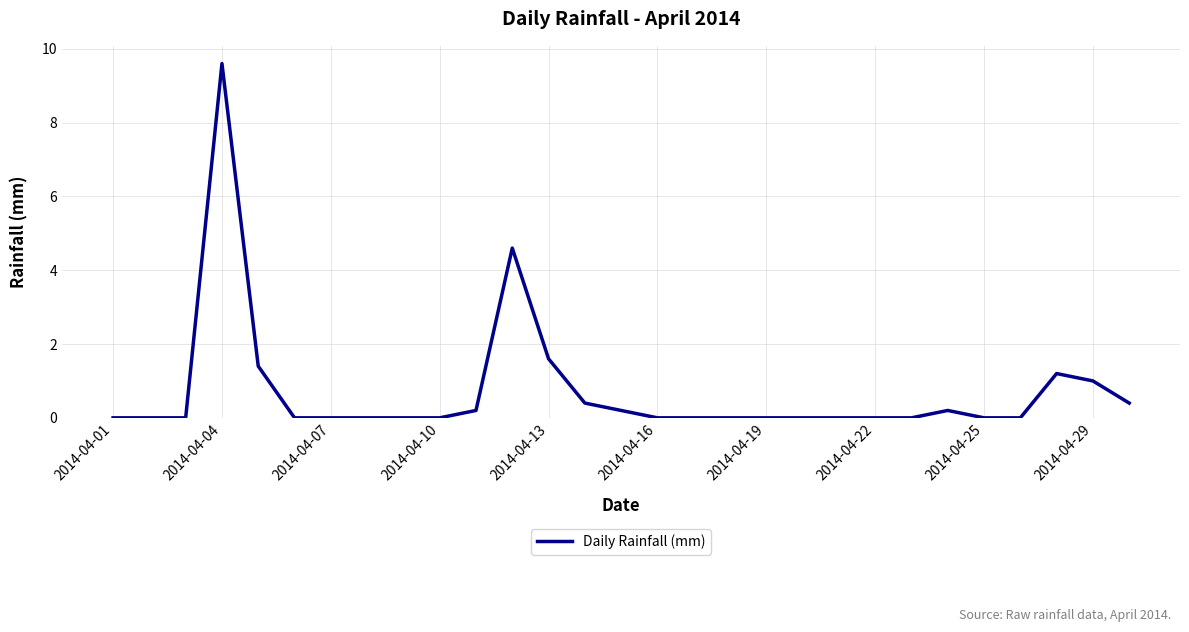

What is the difference between the maximum and minimum values?

9.6